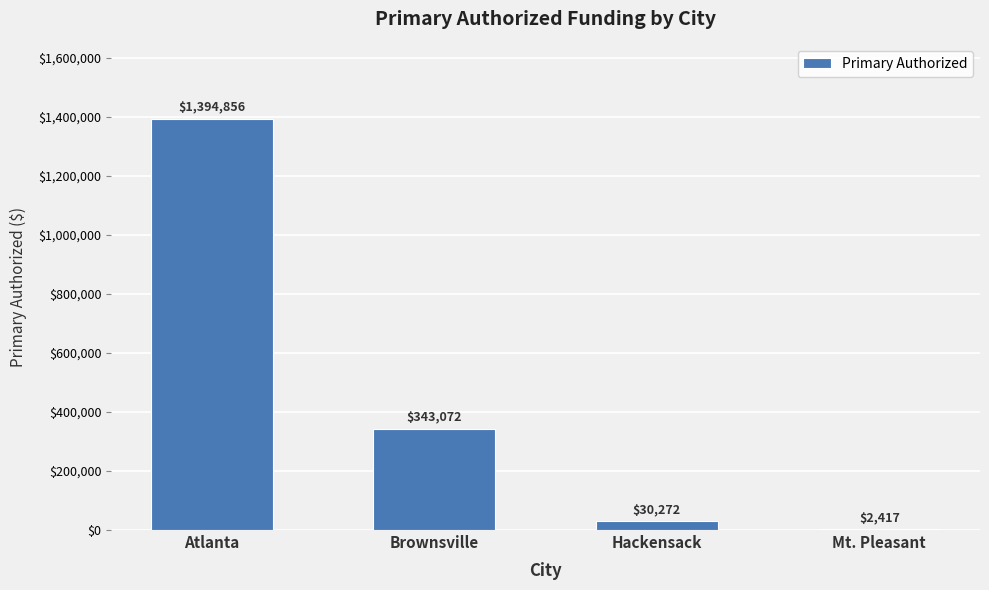

Is it true that the value at Brownsville is 343072.3?

True